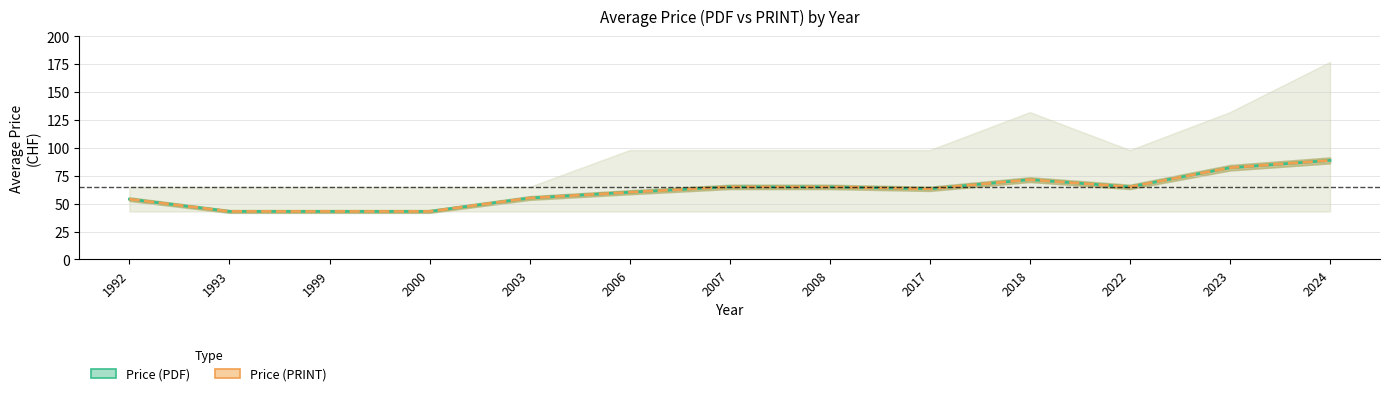

Reading right to left, extract all data points from this chart.

Price (PDF): 2024=88.8	2023=82.2	2022=65.0	2018=71.5	2017=63.2	2008=65.0	2007=65.0	2006=60.2	2003=55.0	2000=43.0	1999=43.0	1993=43.0	1992=54.0
Price (PRINT): 2024=88.8	2023=82.2	2022=65.0	2018=71.5	2017=63.2	2008=65.0	2007=65.0	2006=60.2	2003=55.0	2000=43.0	1999=43.0	1993=43.0	1992=54.0